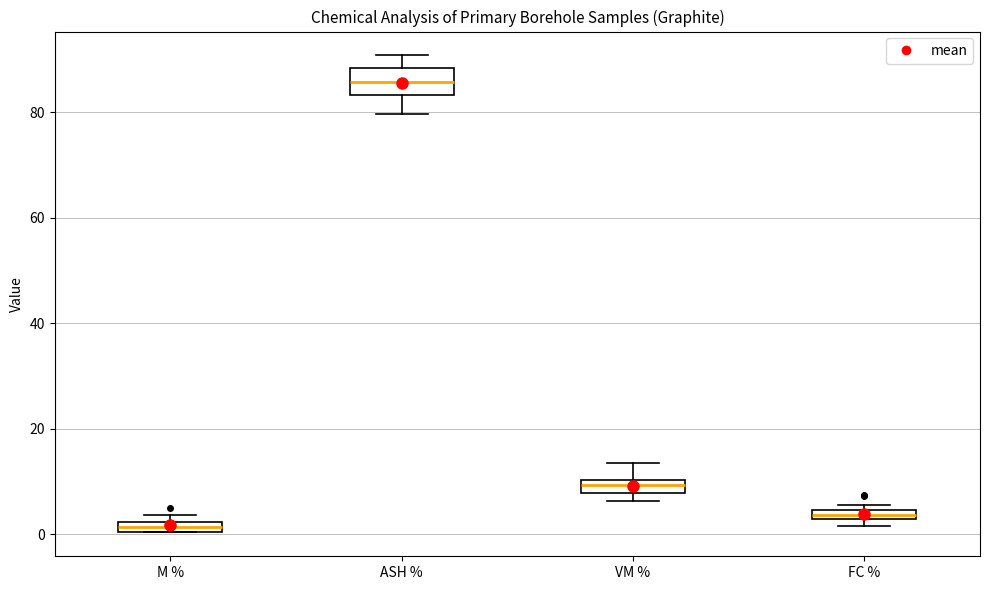

Which box is the tallest, from its lower edge to its upper edge?

ASH %